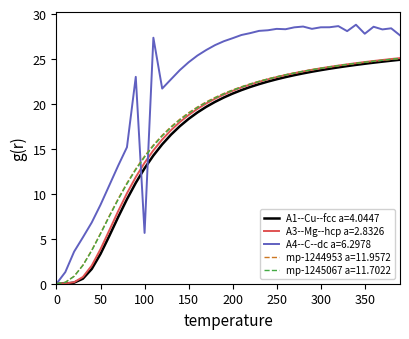

How many positive values does the mp-1245067 a=11.7022 series have?

39